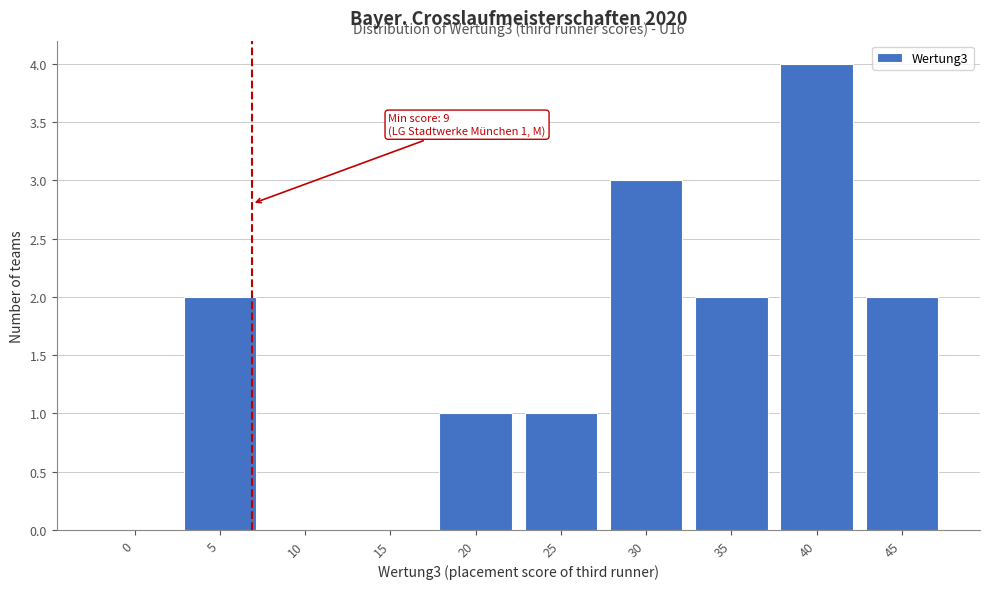

Reading left to right, transcribe all the data shown in this chart.

0=0	5=2	10=0	15=0	20=1	25=1	30=3	35=2	40=4	45=2